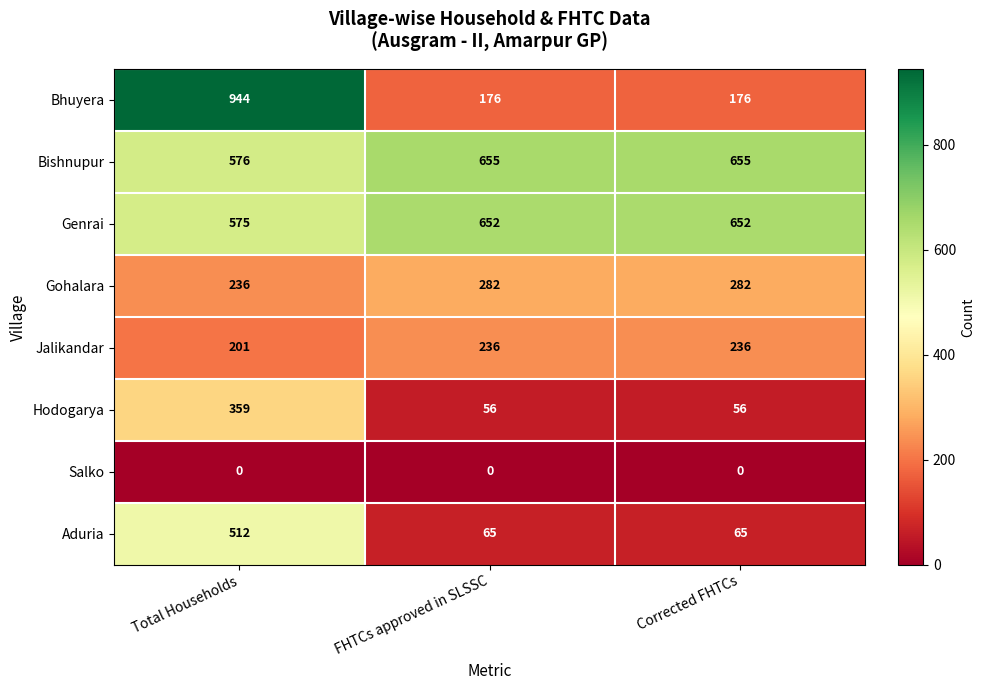

Which series has the widest spread of values?

Bhuyera